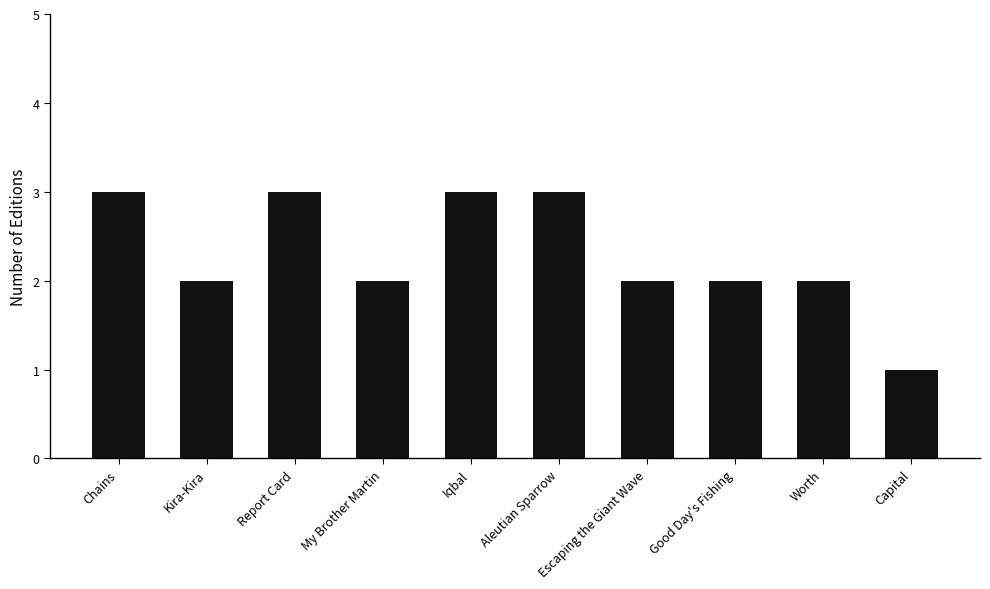

What is the change in value from My Brother Martin to Capital?

-1